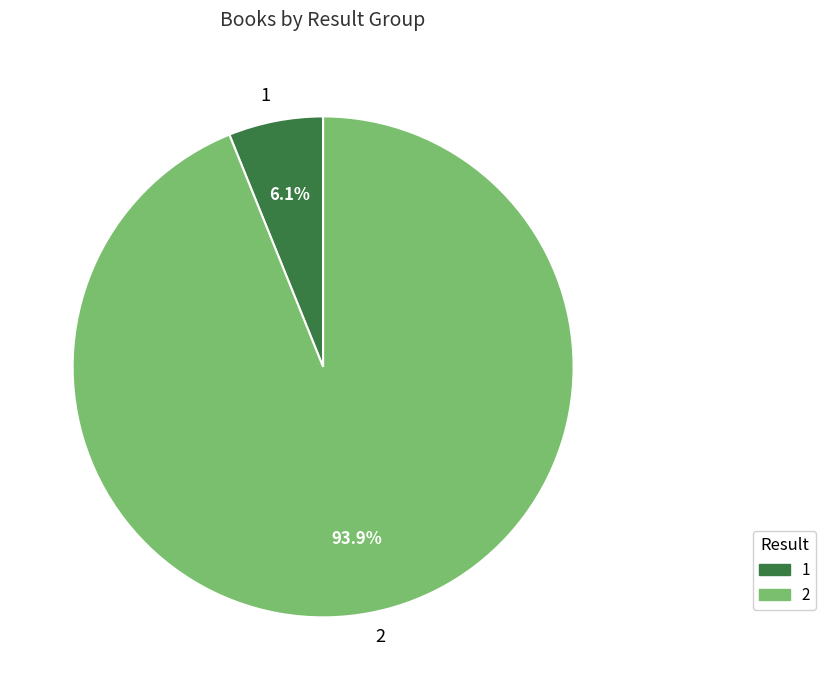

To the nearest percent, what is the average slice percentage?

50%